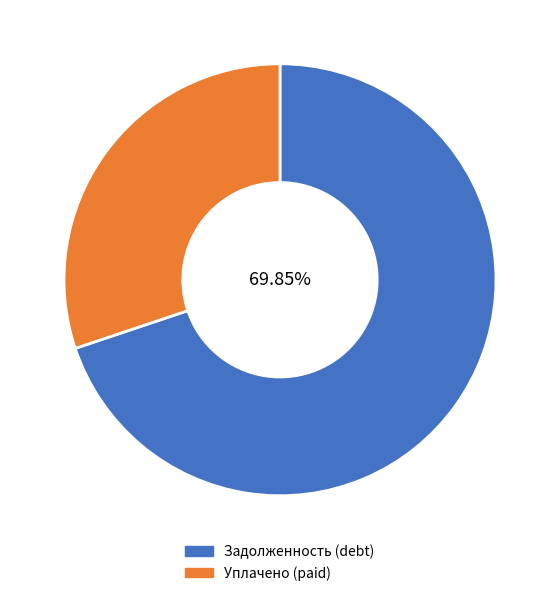

Is there a majority slice in this chart?

Yes